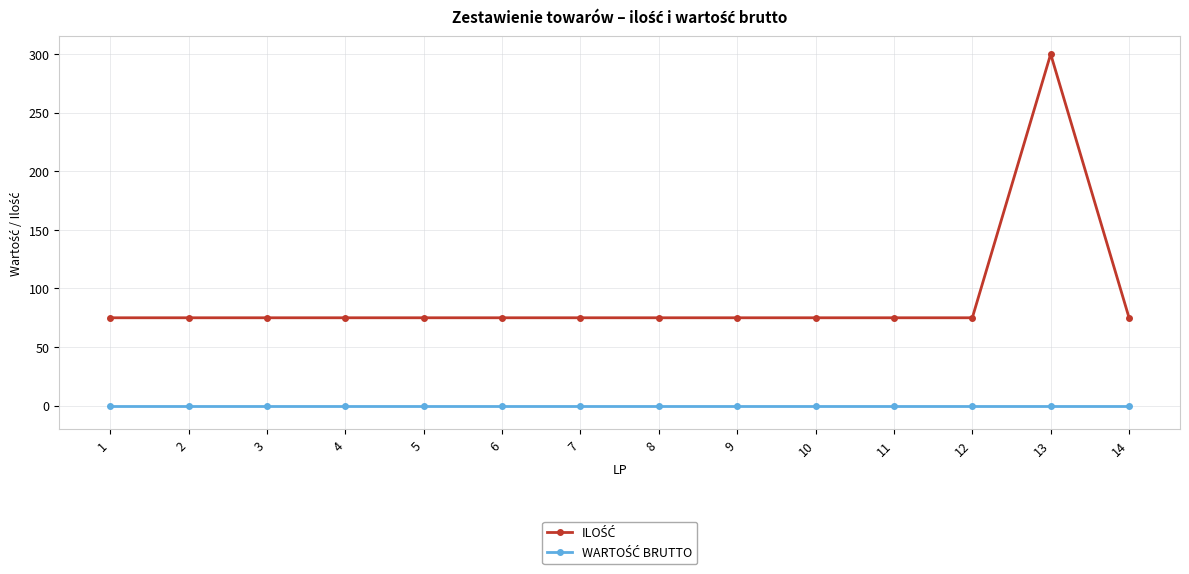

Which label corresponds to the largest value in the chart?

13